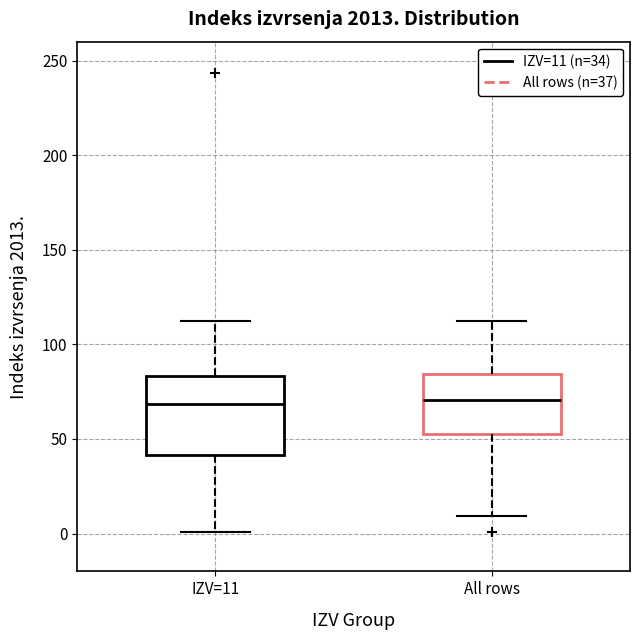

Reading left to right, read every box against the y-axis: the position of its median line, the range the box covers, and the ends of its whiskers. The values are not printed on the chart, so give them approximately, as read against the axis.

IZV=11: median 70, box 40 to 85, whiskers 0 to 110
All rows: median 70, box 55 to 85, whiskers 10 to 110